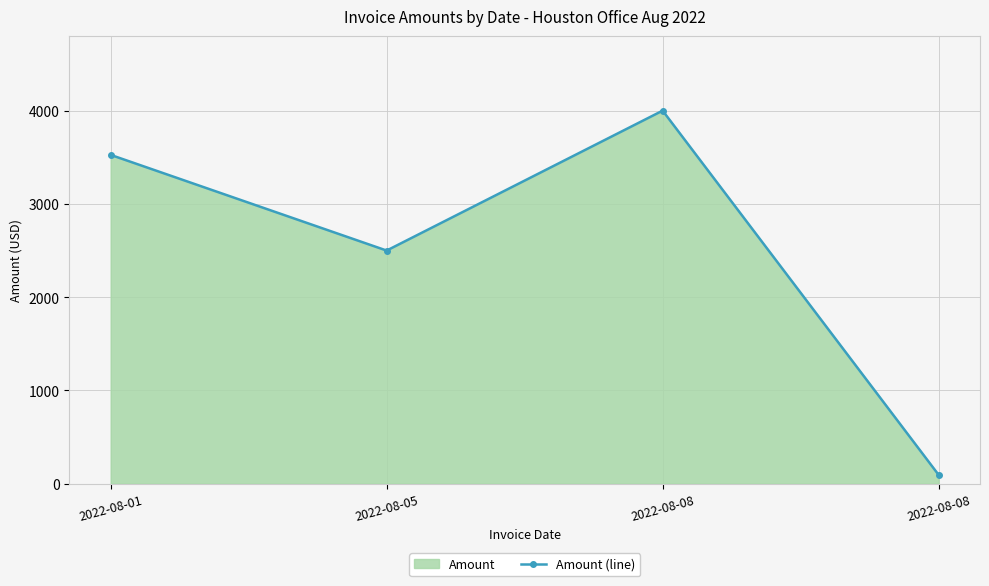

What is the difference between the maximum and second lowest values?

1500.0